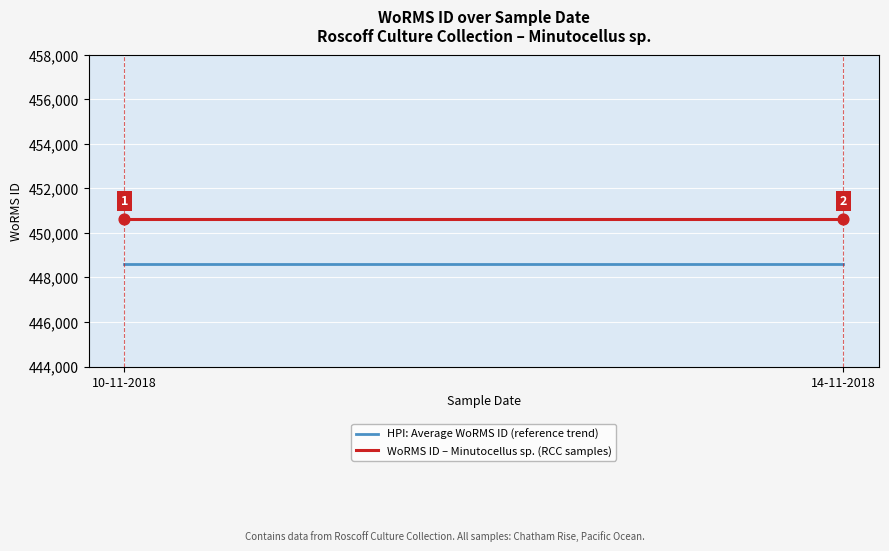

Which series reaches the minimum Y coordinate?

HPI: Average WoRMS ID (reference trend)